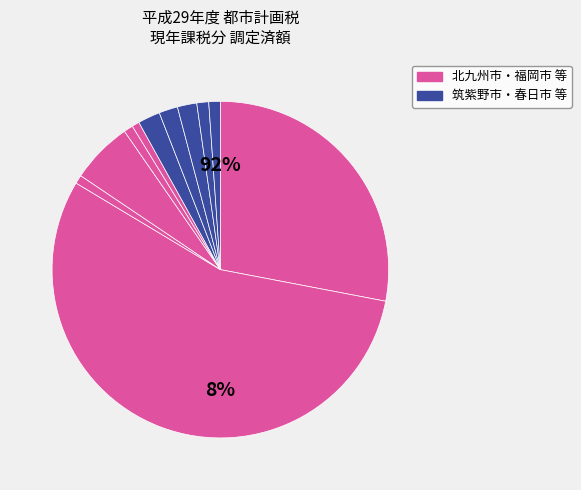

How many segments does this pie chart have?

11